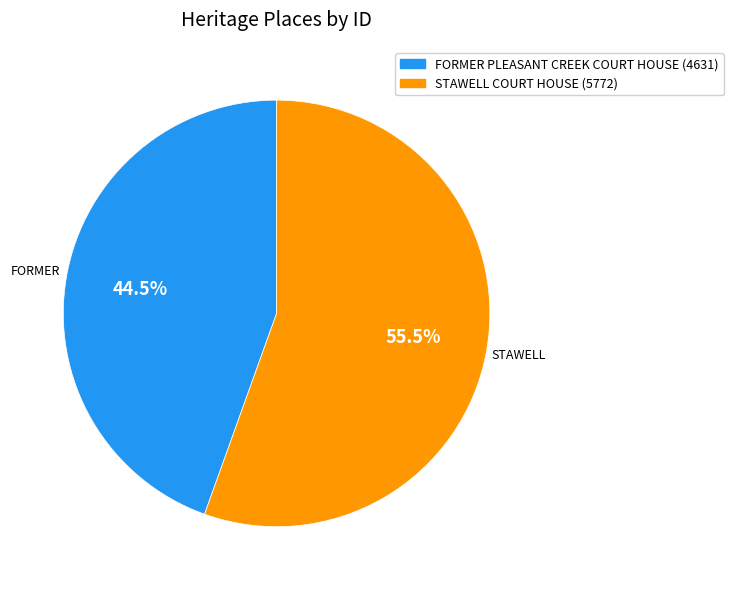

The FORMER PLEASANT CREEK COURT HOUSE slice represents 39% of the pie. True or false?

False